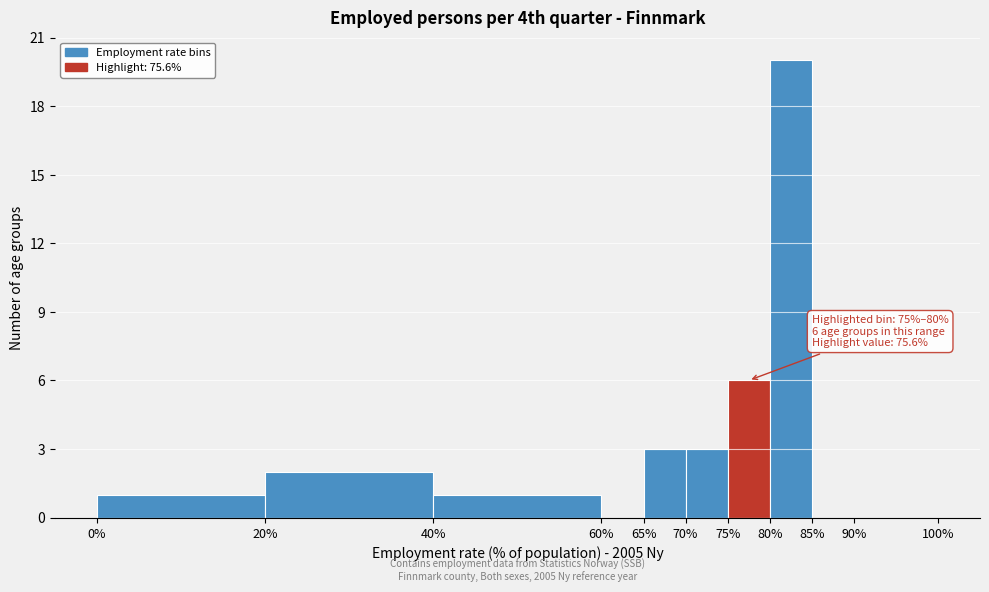

Which range on the x-axis has the tallest bar?

80% to 85%